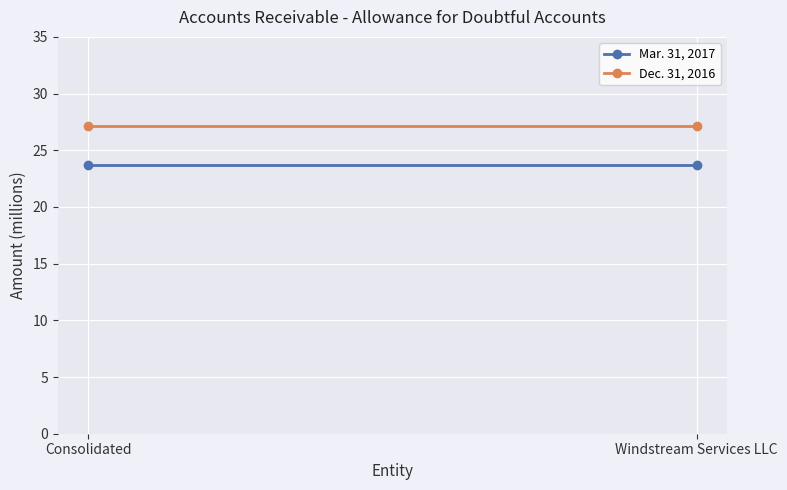

What is the spread (max minus min) of values at Consolidated?

3.4